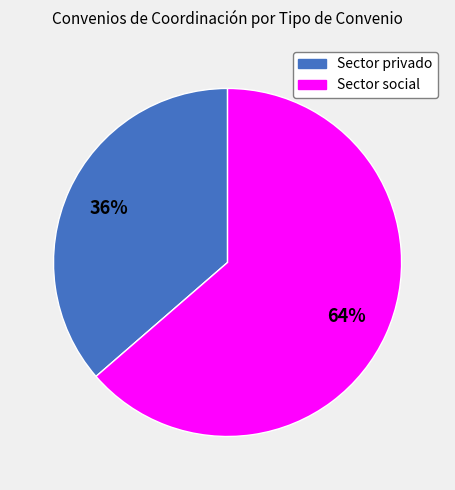

Does any single category account for the majority?

Yes